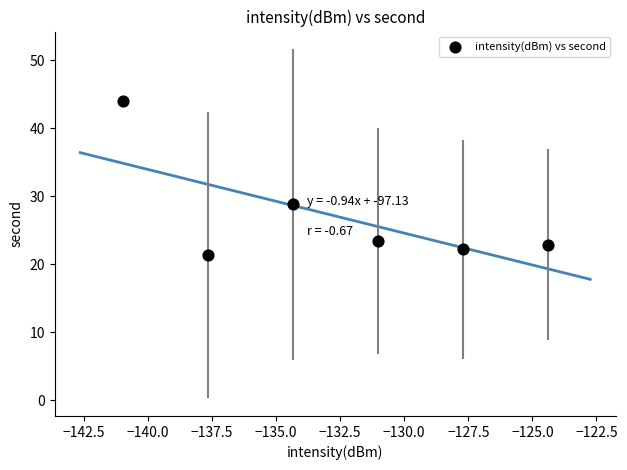

What is the average X value?

-132.7